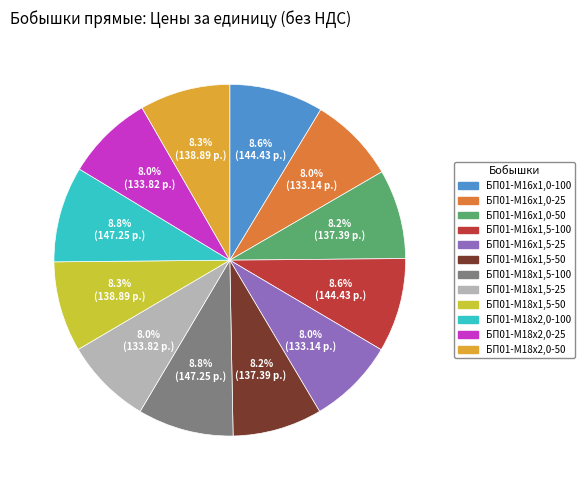

Does any single category account for the majority?

No